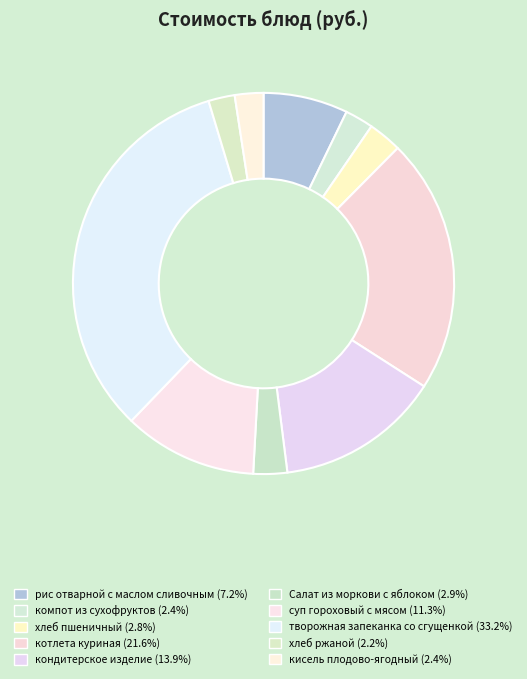

The котлета куриная slice represents 14% of the pie. True or false?

False